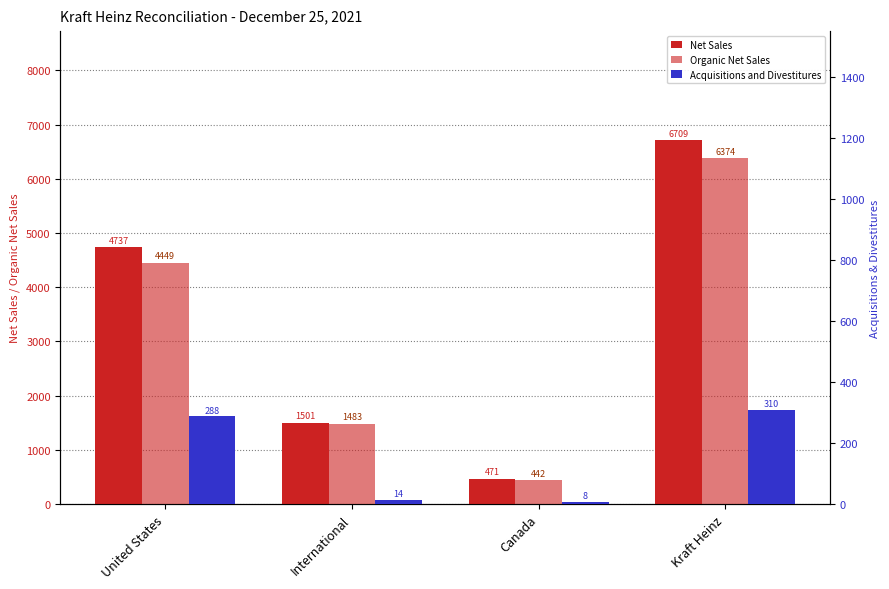

What is the difference between the Organic Net Sales values at Kraft Heinz and Canada?

5932